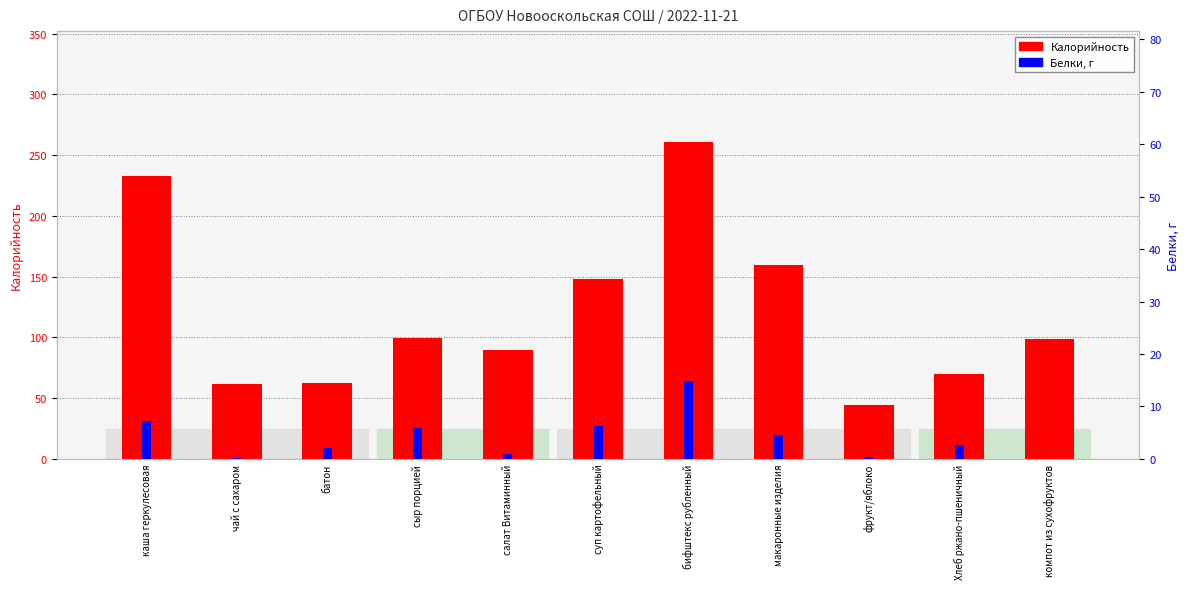

How many values in the Белки, г series exceed 2?

7